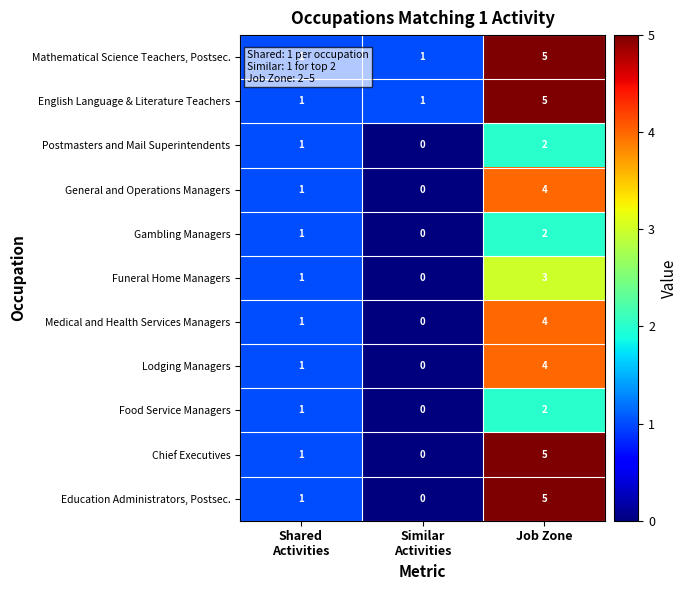

What is the sum of all English Language & Literature Teachers values?

7